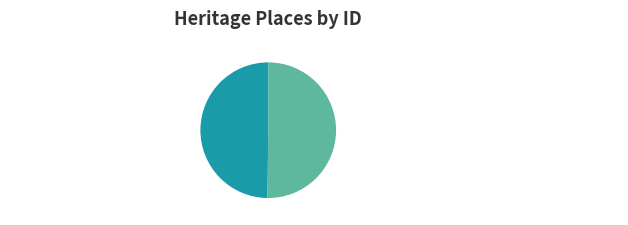

To the nearest percent, what portion does GATES & GARDEN AT 1 Hillcrest Road represent?

50%